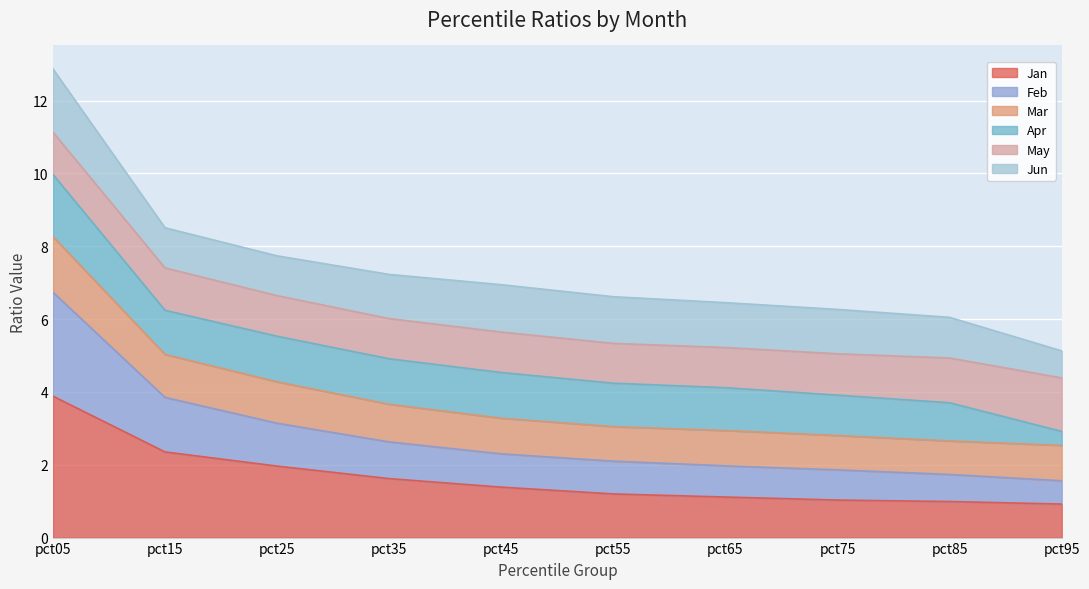

Between pct05 and pct25, which is larger?

pct05